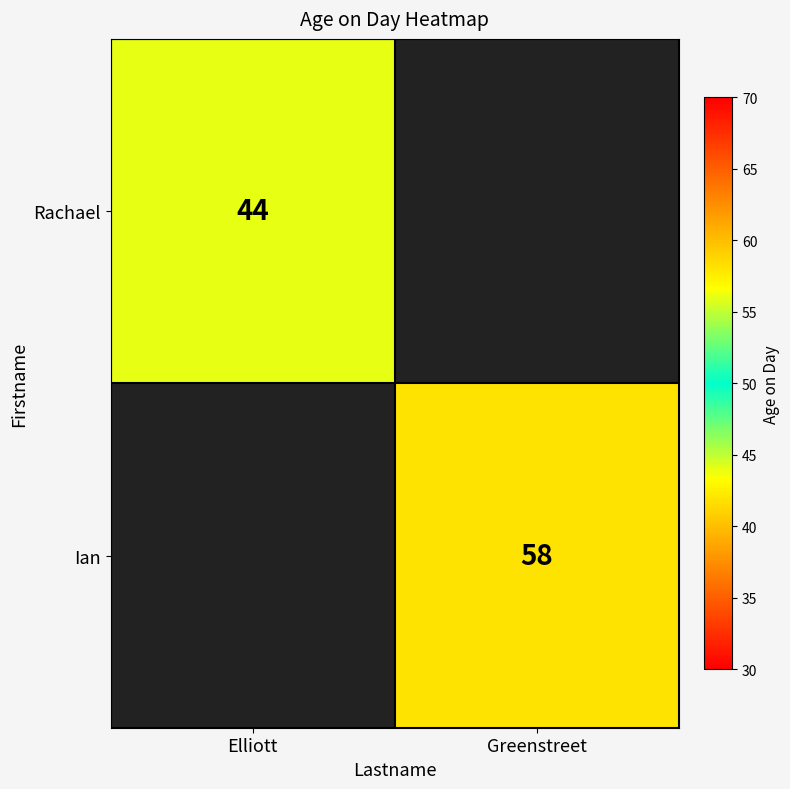

Is the value of Rachael at Elliott greater than the value of Ian at Greenstreet?

No